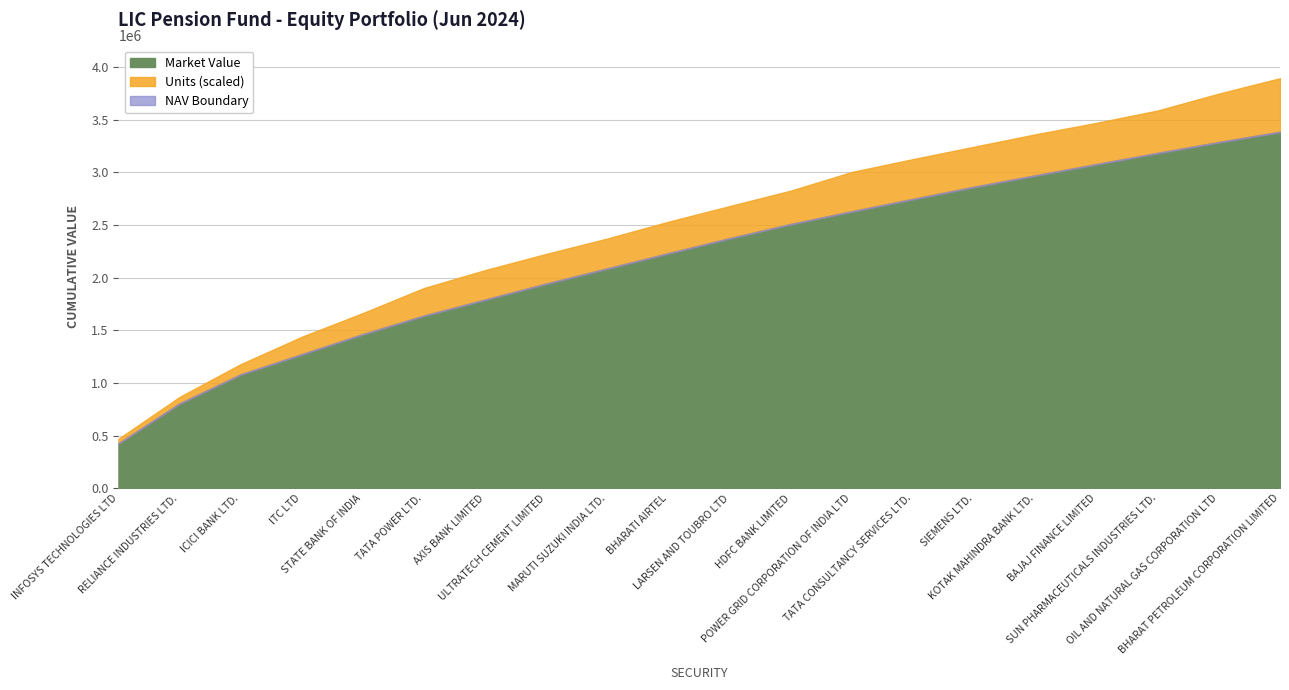

How many data points in Market Value are above 144405?

9